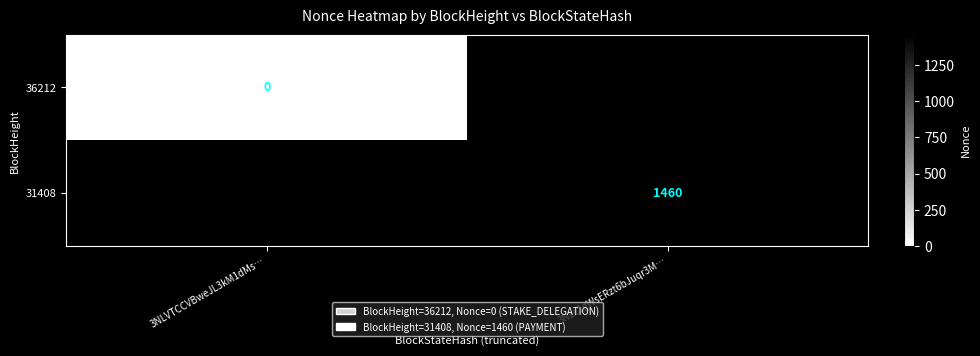

The value of 31408 at 3NLc1gWsERzt6bJuqr3M… is 1460. True or false?

True